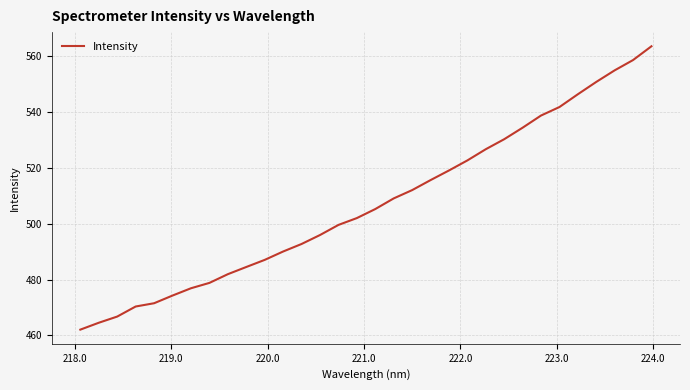

What is the minimum value shown in the chart?

462.1